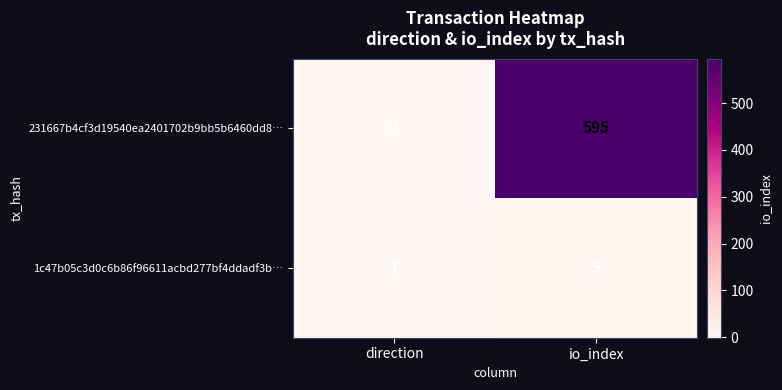

Is the value of 231667b4cf3d19540ea2401702b9bb5b6460dd8… at direction greater than the value of 1c47b05c3d0c6b86f96611acbd277bf4ddadf3b… at direction?

No